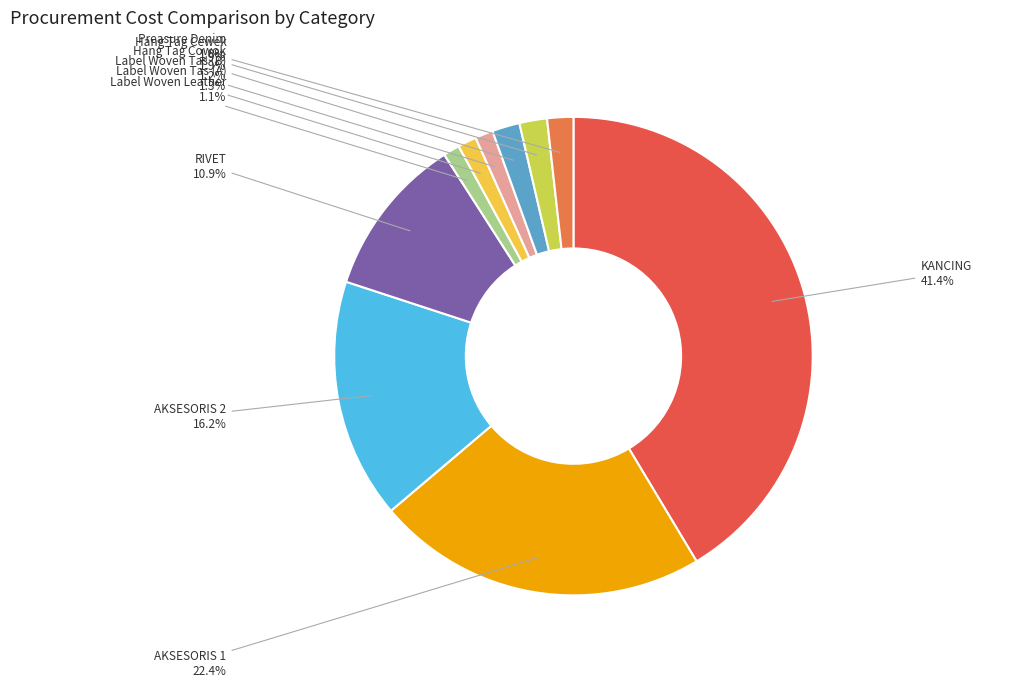

Combined, do AKSESORIS 1 and Label Woven Tas (A) account for over 50%?

No